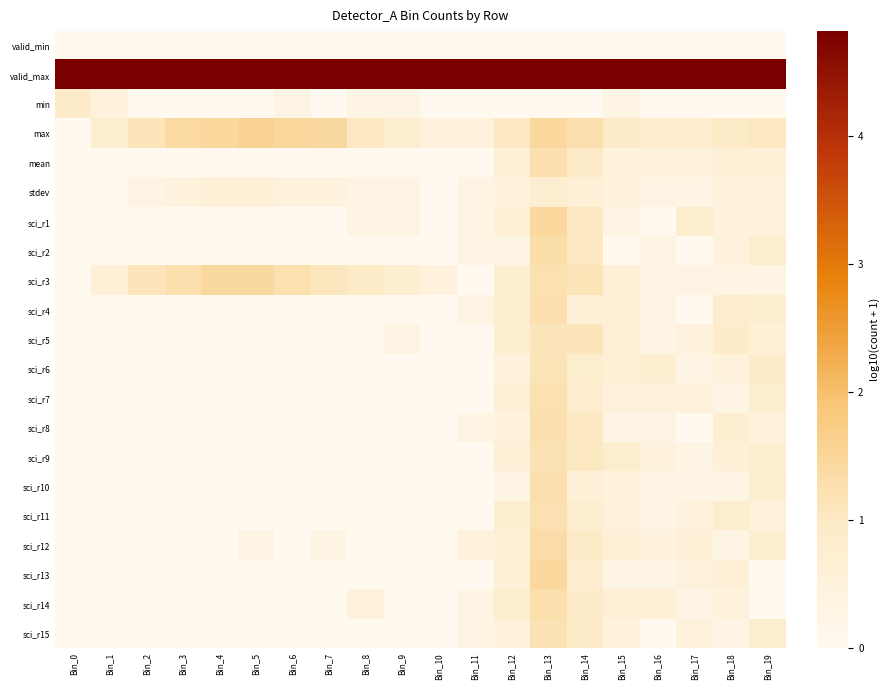

At Bin_5, list the series in order from largest to smallest.

valid_max, max, sci_r3, stdev, sci_r12, valid_min, min, mean, sci_r1, sci_r2, sci_r4, sci_r5, sci_r6, sci_r7, sci_r8, sci_r9, sci_r10, sci_r11, sci_r13, sci_r14, sci_r15